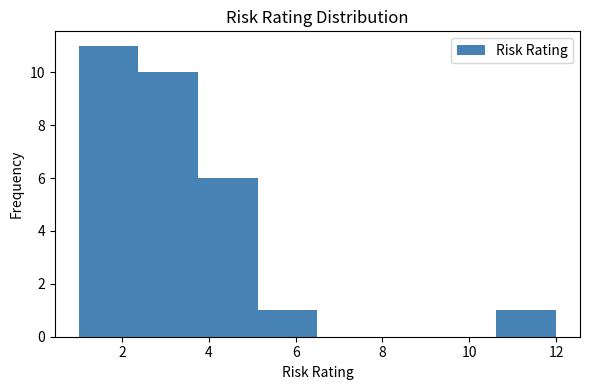

Reading left to right, transcribe this chart: for each bar, give the range it covers on the x-axis and its height. Neither the bar edges nor the heights are printed on the chart, so give them approximately, as read against the axes.

1.0 to 2.4: 11
2.4 to 3.8: 10
3.8 to 5.2: 6
5.2 to 6.6: 1
6.6 to 7.8: 0
7.8 to 9.2: 0
9.2 to 10.6: 0
10.6 to 12.0: 1